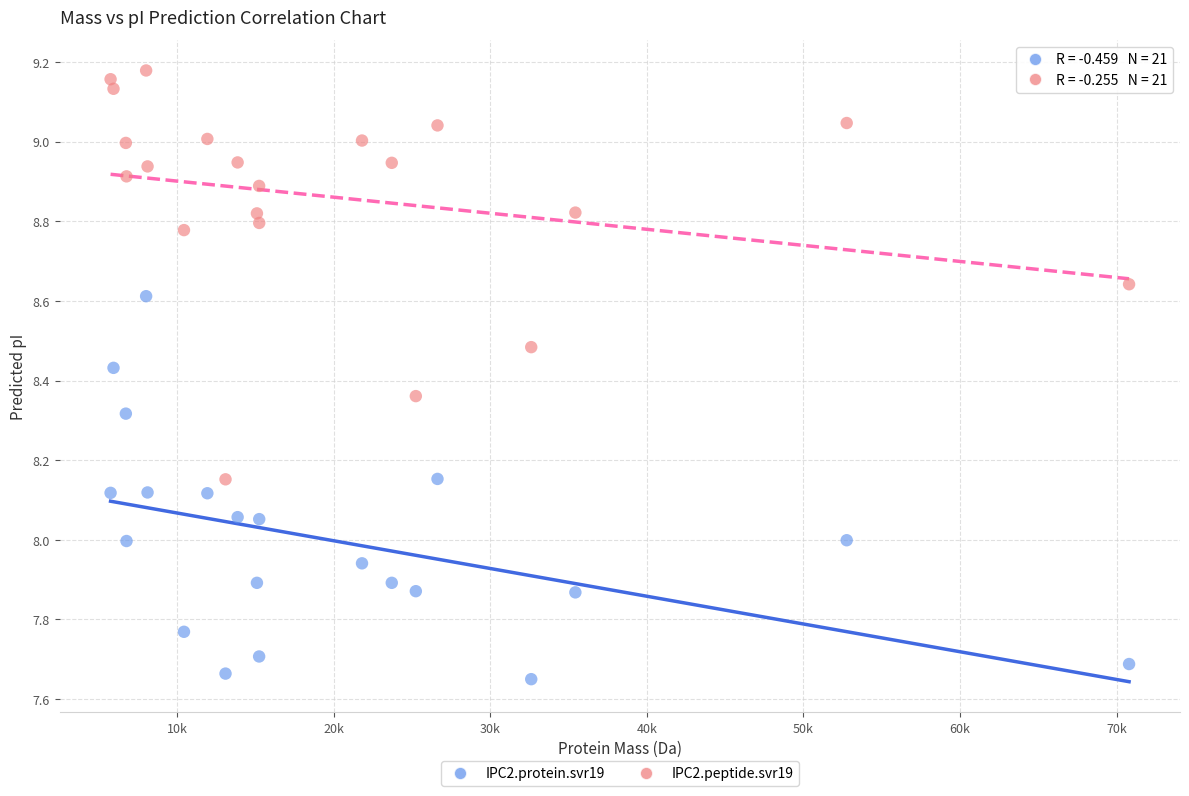

Which series has the widest spread of Y values?

IPC2.peptide.svr19